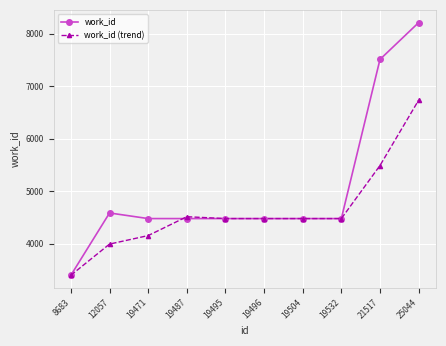

Does the chart have visible grid lines?

Yes